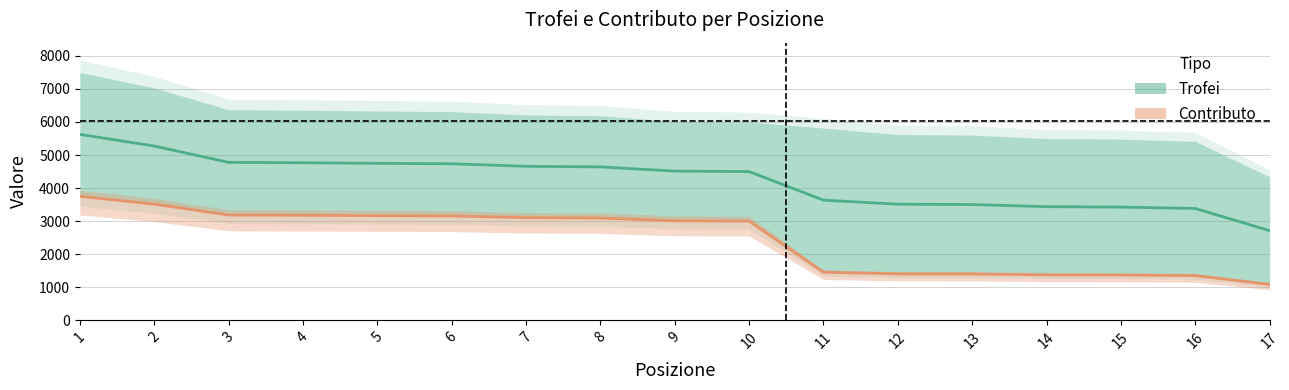

The value of Contributo at 1 is 2024.9. True or false?

False